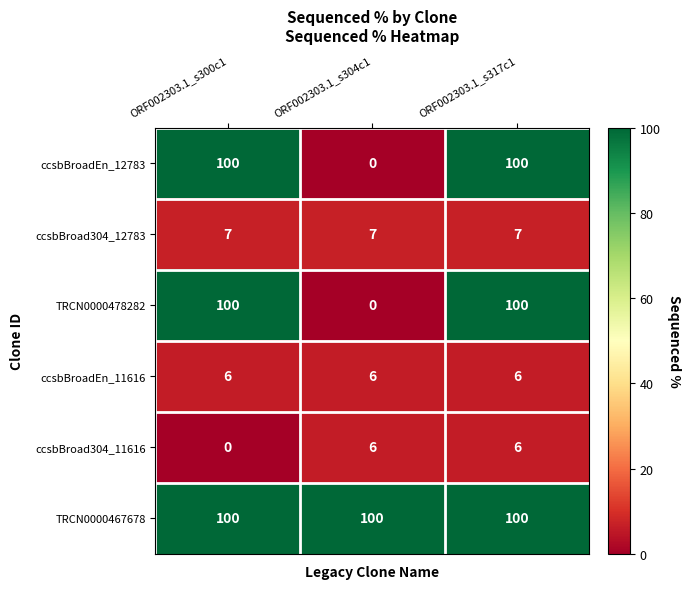

The TRCN0000478282 series shows 100 at ORF002303.1_s300c1. True or false?

True